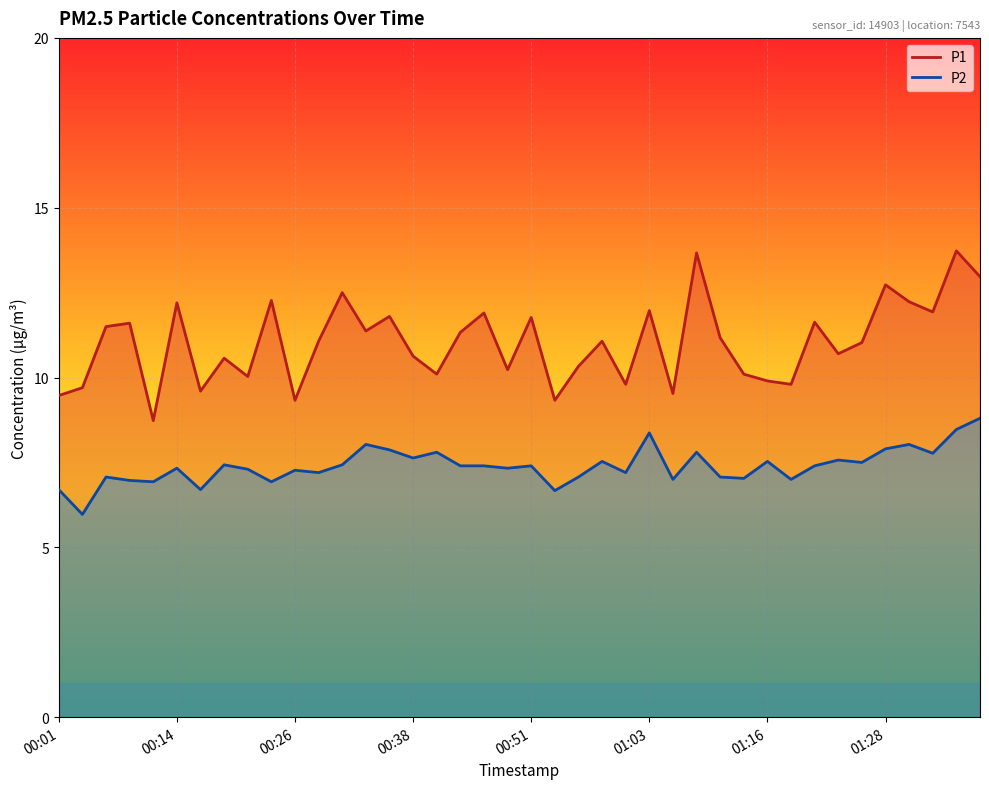

What is the difference between the maximum and minimum values in the P2 series?

2.8